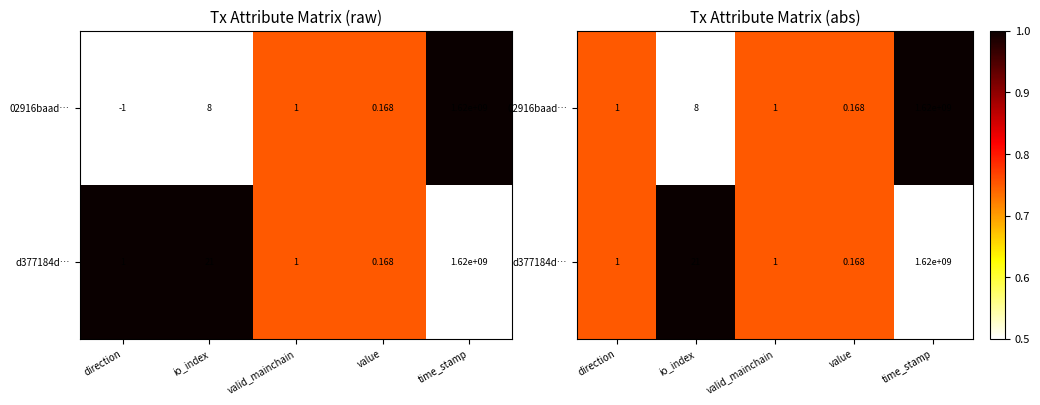

What is the spread (max minus min) of values at io_index?

0.5